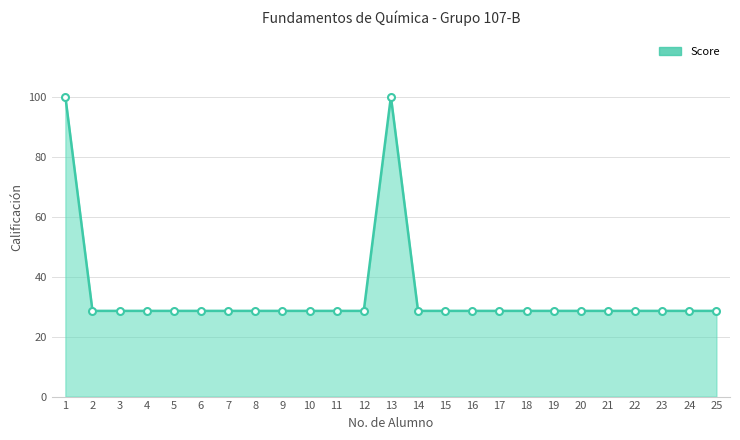

Does the chart have visible grid lines?

Yes